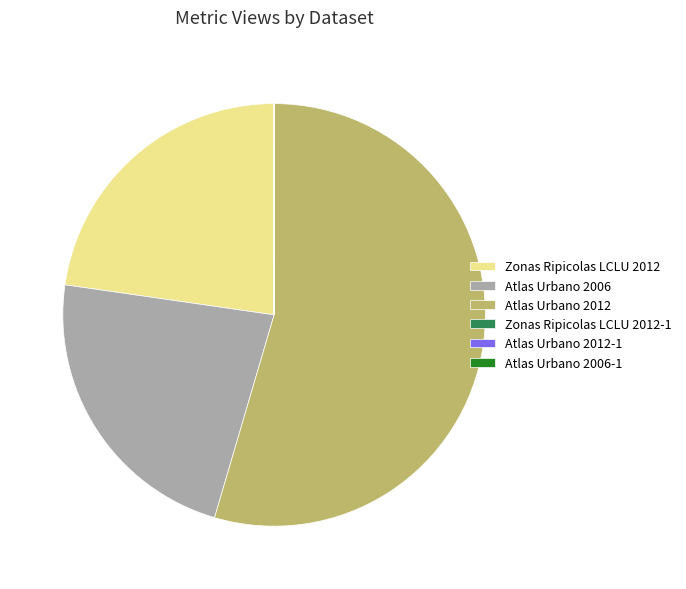

Is there any slice that represents more than half of the pie?

Yes